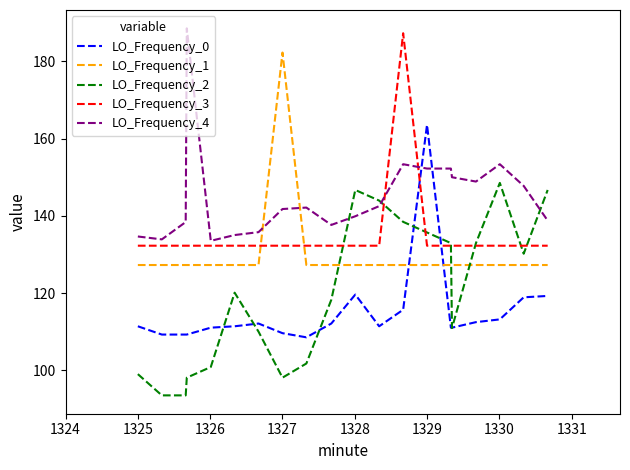

Rank the series by their average value, from highest to lowest.

LO_Frequency_4, LO_Frequency_3, LO_Frequency_1, LO_Frequency_2, LO_Frequency_0